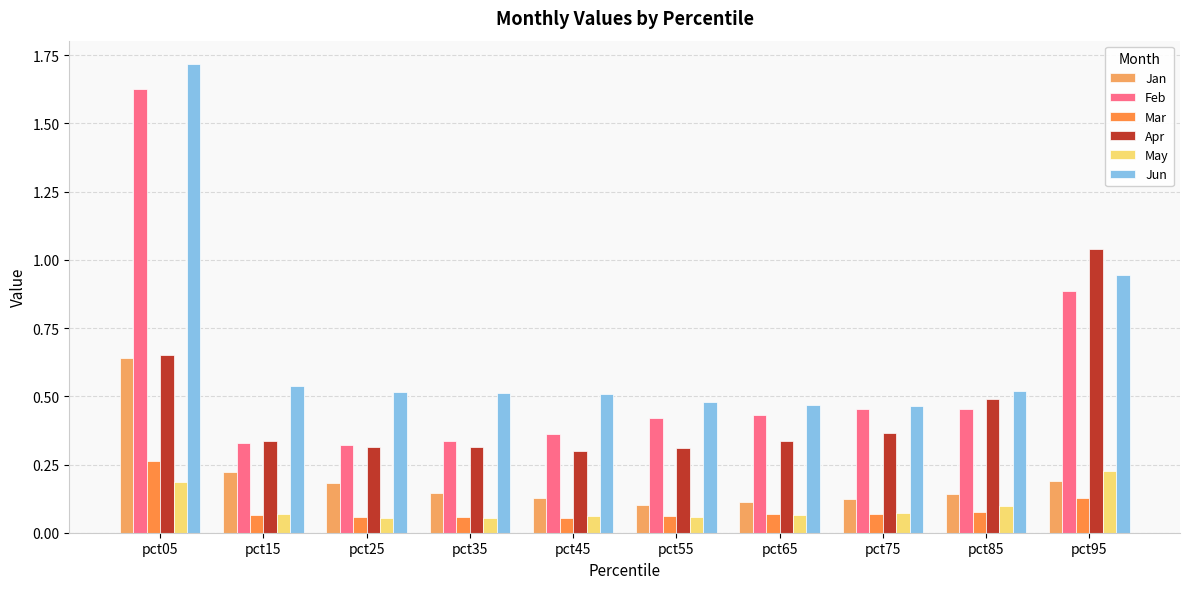

What is the sum of all Apr values?

4.5